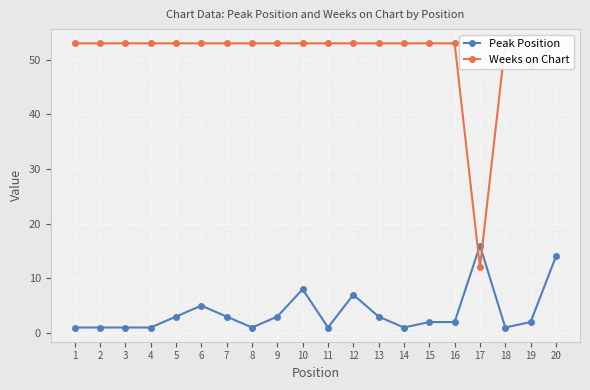

Which has a higher value, 18 or 3?

18